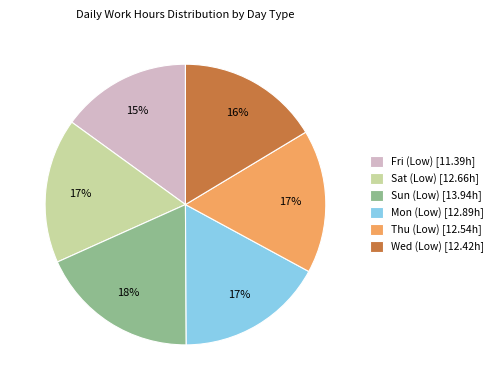

Which category has the biggest portion of the pie?

Sun (Low)